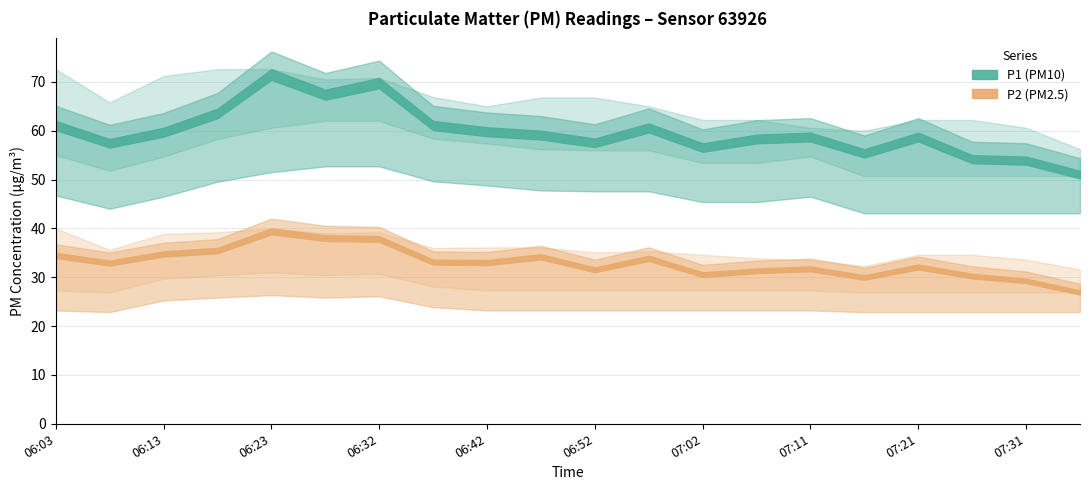

How many data points in P1 are less than 60?

10